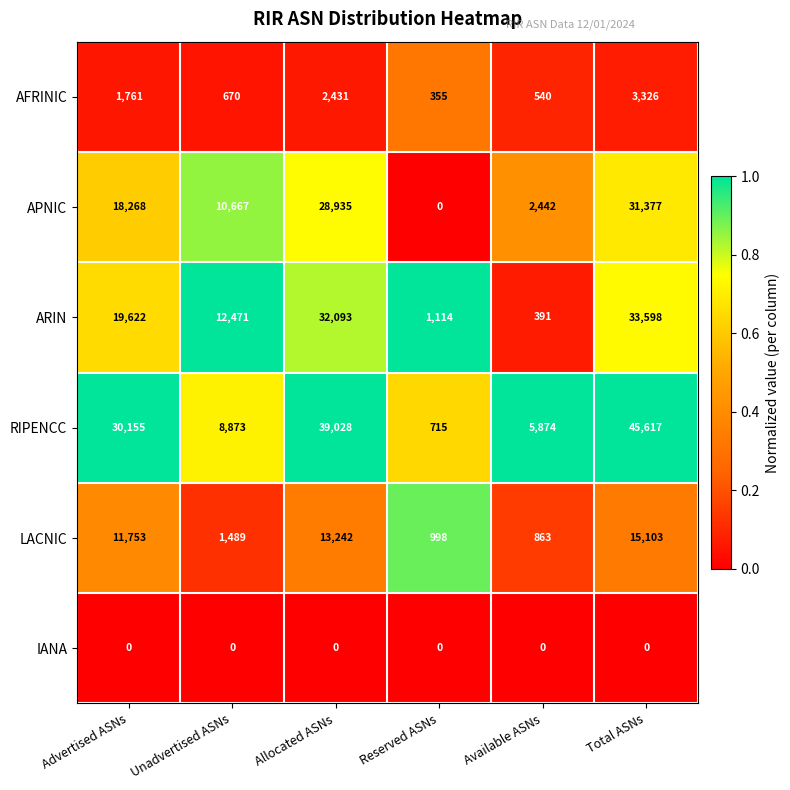

What is the total value across all series at Advertised ASNs?

81559